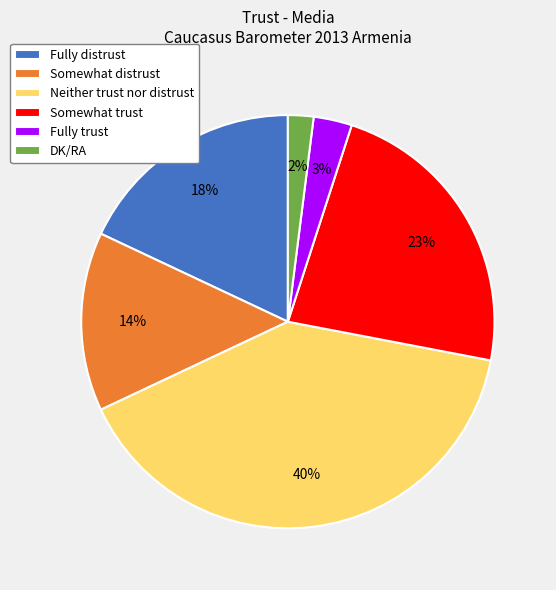

What is the ratio of the value at Fully trust to the value at Somewhat distrust?

0.2